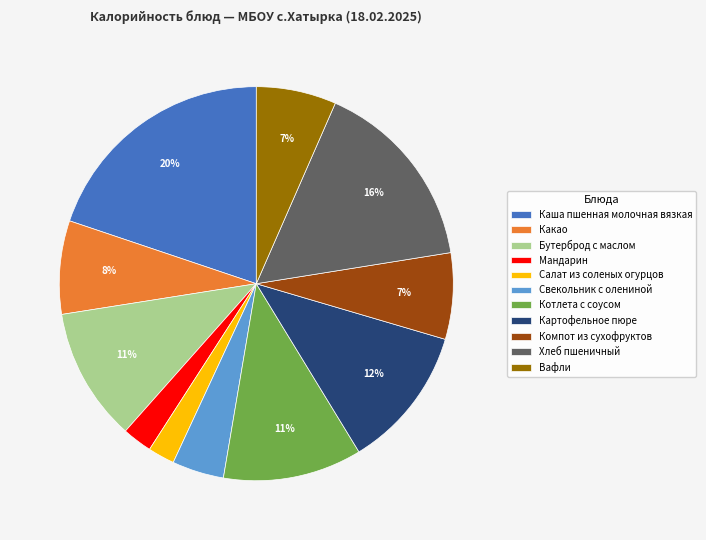

How many segments does this pie chart have?

11